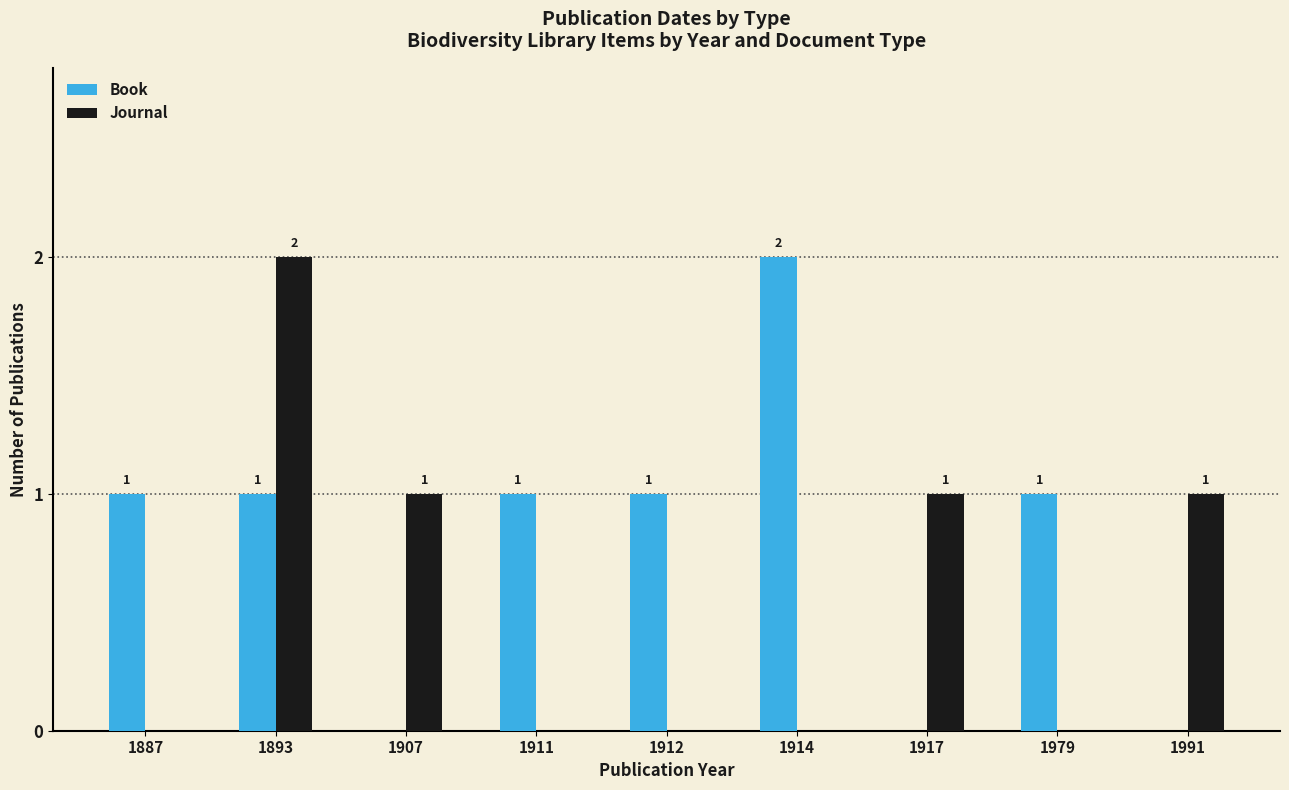

How many values in Journal are above zero?

4